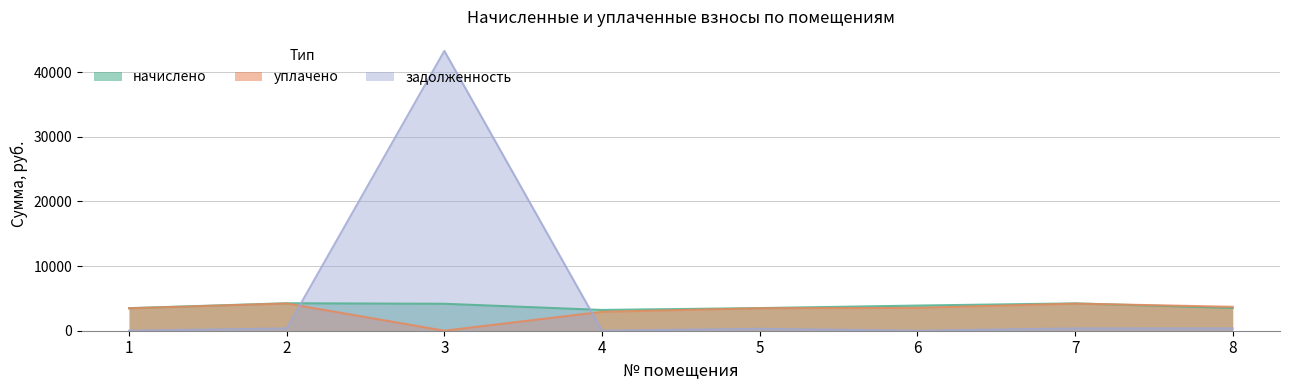

Is it true that уплачено equals 3470.7 at 5?

True